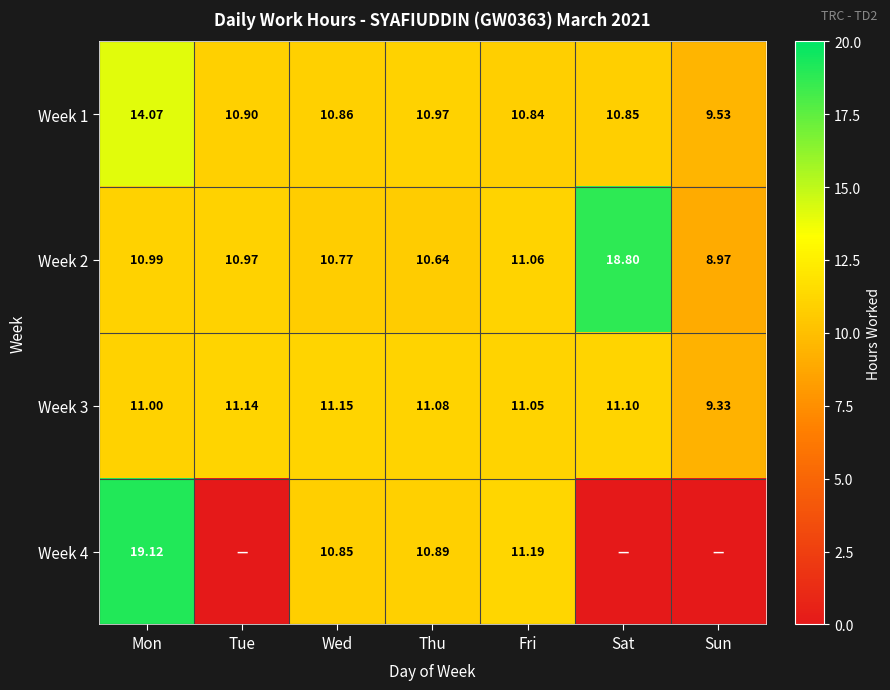

The value of Week 3 at Fri is 11.1. True or false?

True